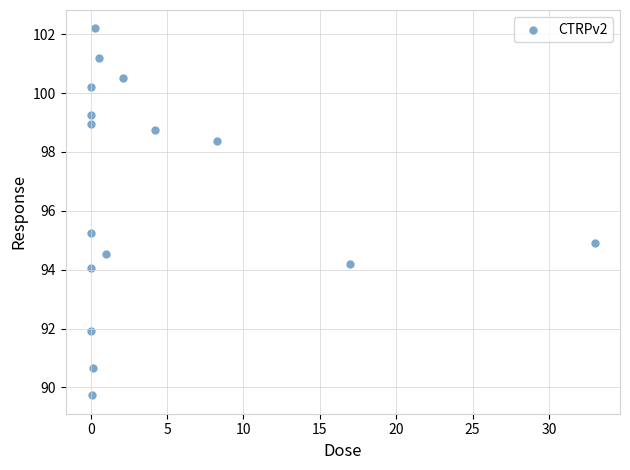

What is the range of X values (max minus min)?

33.0